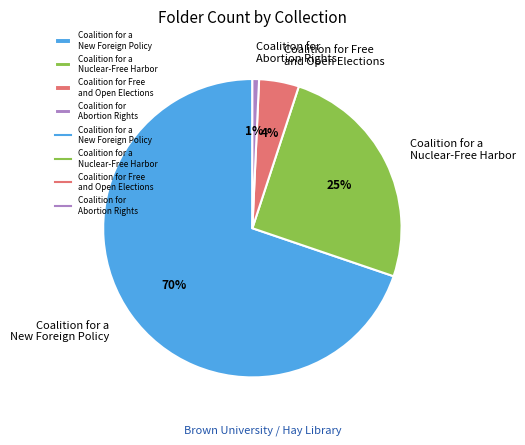

Does any single category account for the majority?

Yes